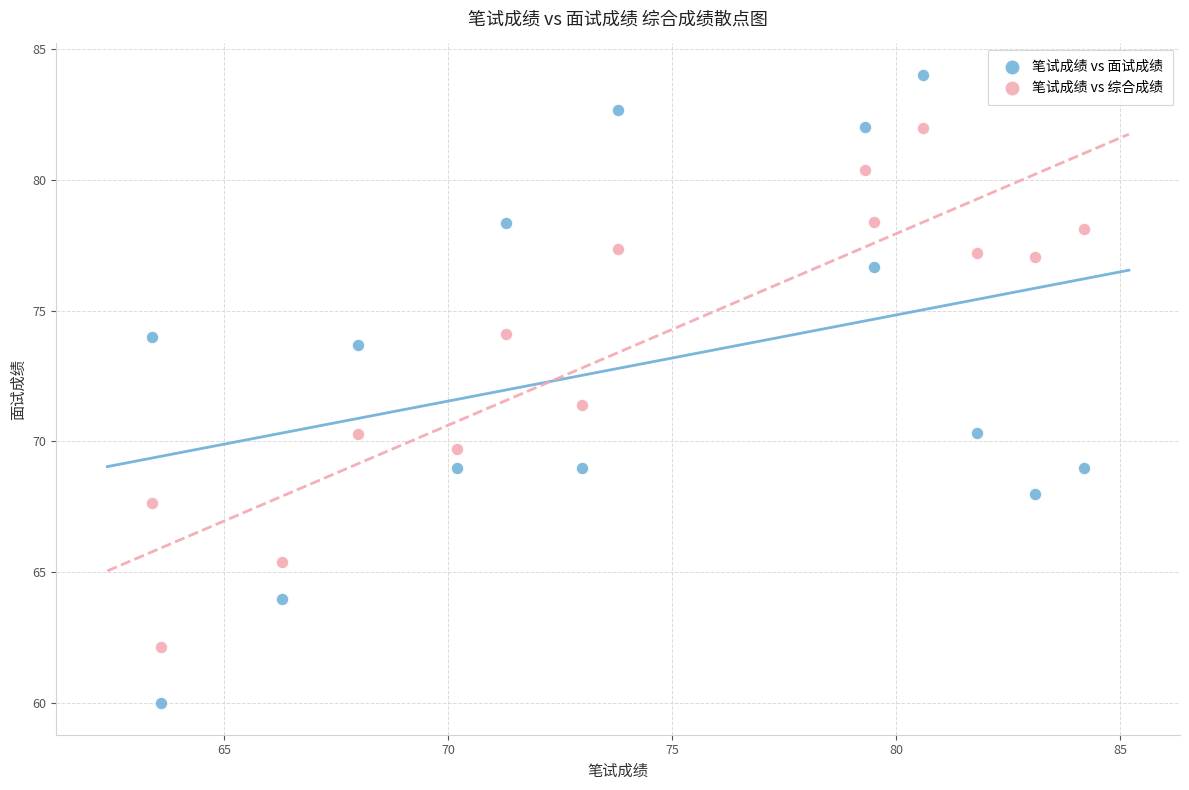

Which series reaches the minimum Y coordinate?

笔试成绩 vs 面试成绩